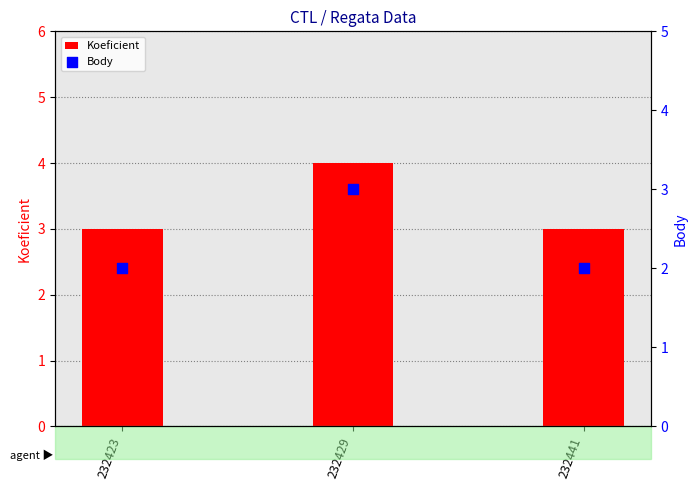

Which series contains the highest Y value?

Koeficient